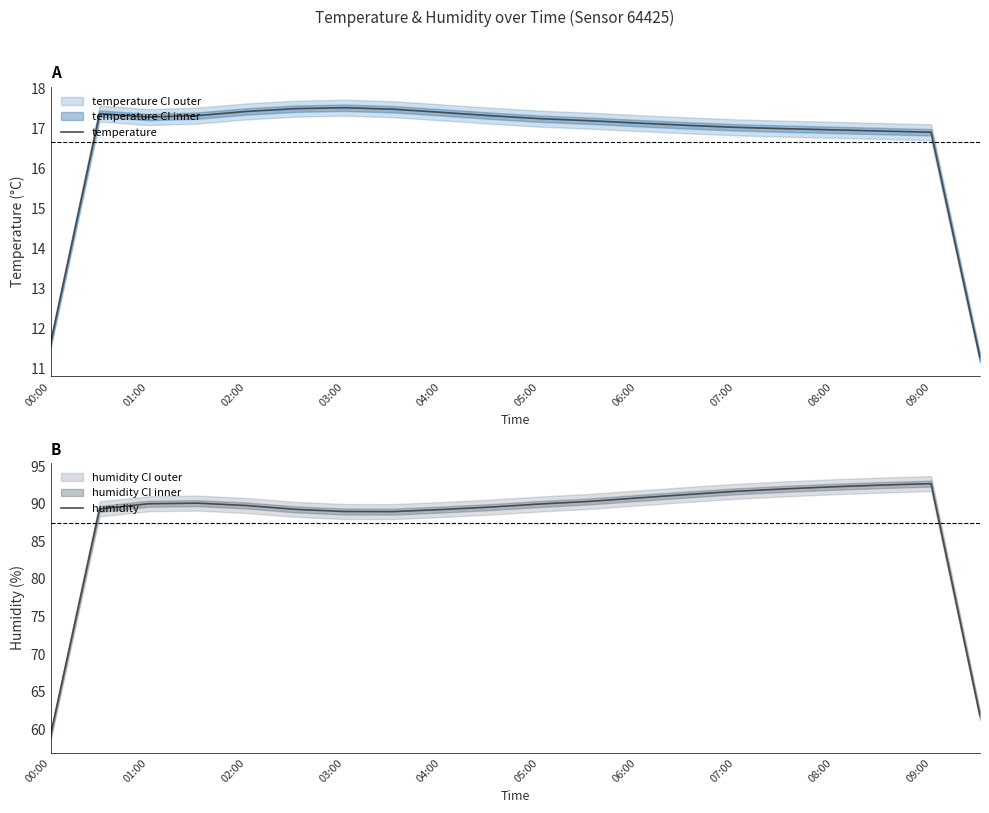

The humidity series shows 109.7 at 19. True or false?

False